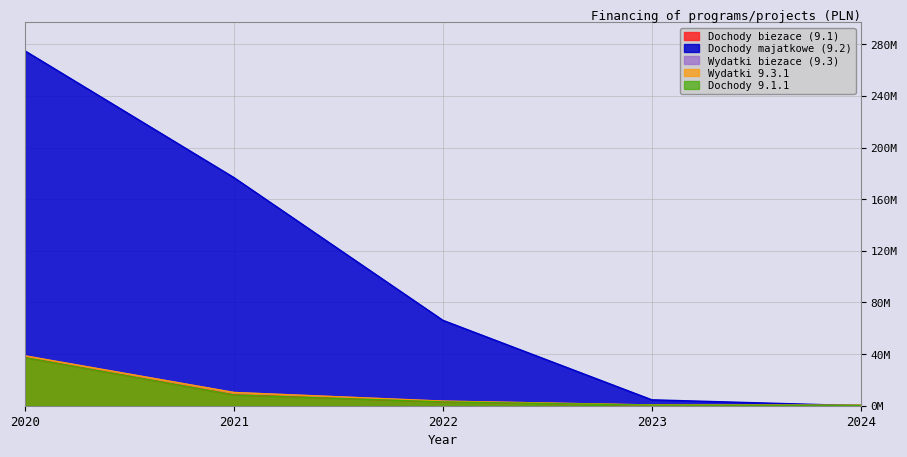

Where does the Dochody majatkowe (9.2) series first go above 66155571?

2020